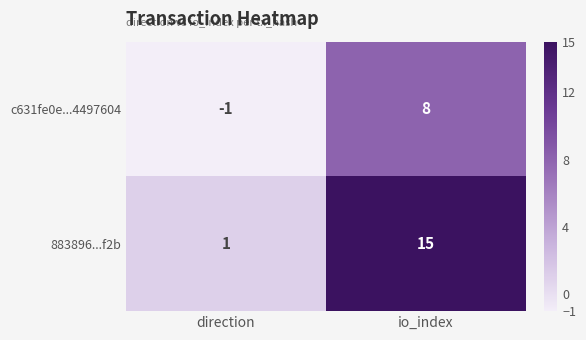

Reading right to left, list all the values displayed in this chart.

c631fe0e...4497604: 8	-1
883896...f2b: 15	1